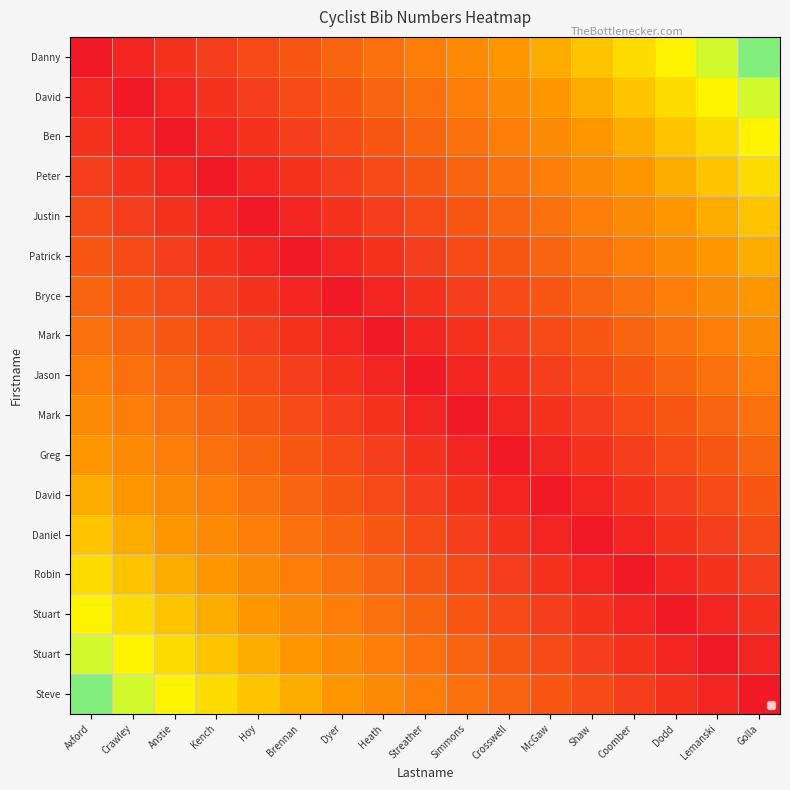

Which has a higher value, McGaw or Simmons?

Simmons